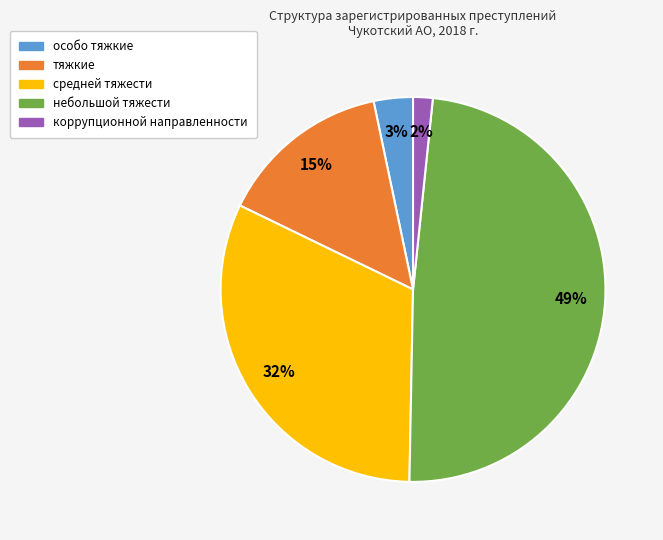

Which slice is the largest?

небольшой тяжести